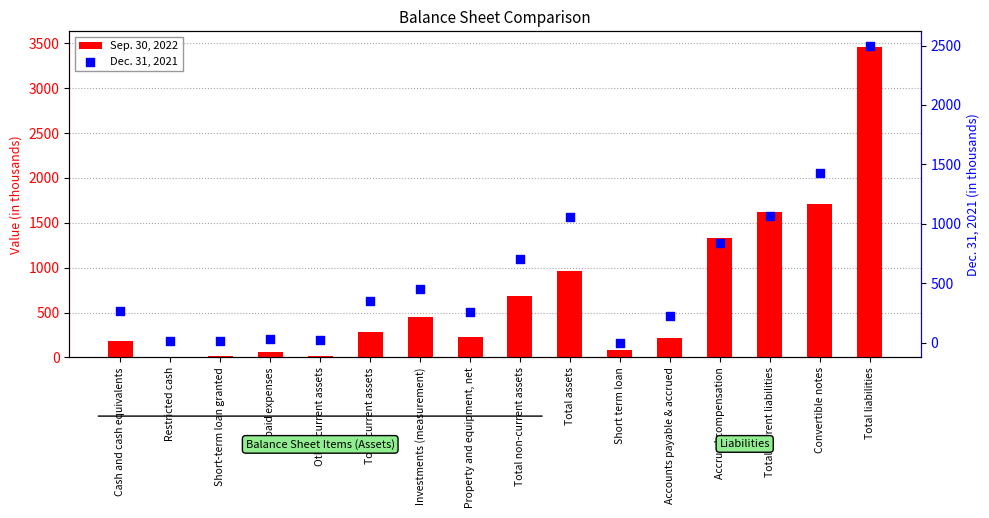

Which series has the largest Y range (max minus min)?

Sep. 30, 2022